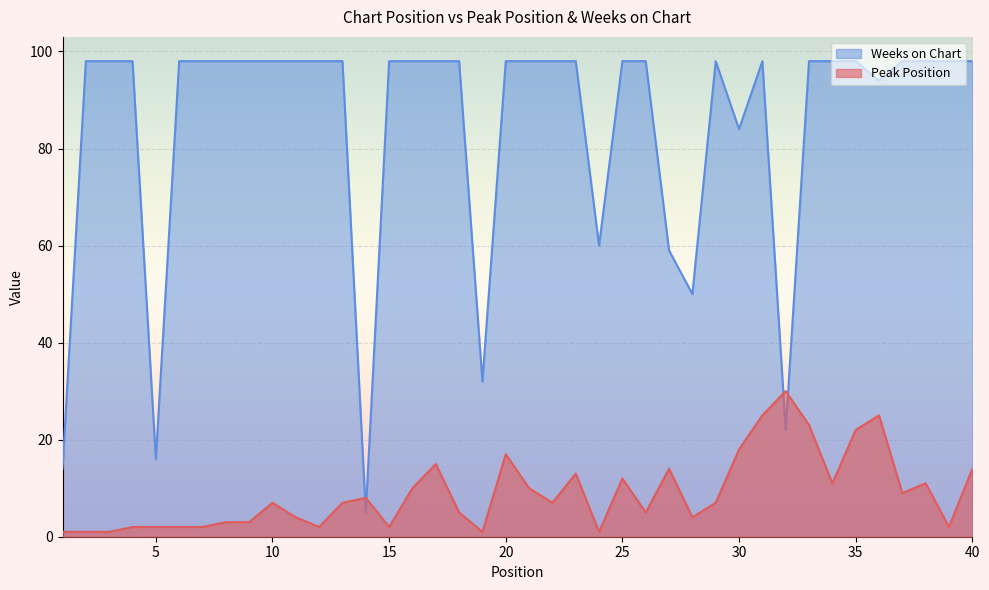

Reading left to right, list all the values displayed in this chart.

Peak Position: 1=1	2=1	3=1	4=2	5=2	6=2	7=2	8=3	9=3	10=7	11=4	12=2	13=7	14=8	15=2	16=10	17=15	18=5	19=1	20=17	21=10	22=7	23=13	24=1	25=12	26=5	27=14	28=4	29=7	30=18	31=25	32=30	33=23	34=11	35=22	36=25	37=9	38=11	39=2	40=14
Weeks on Chart: 1=14	2=98	3=98	4=98	5=16	6=98	7=98	8=98	9=98	10=98	11=98	12=98	13=98	14=5	15=98	16=98	17=98	18=98	19=32	20=98	21=98	22=98	23=98	24=60	25=98	26=98	27=59	28=50	29=98	30=84	31=98	32=22	33=98	34=98	35=98	36=94	37=98	38=98	39=98	40=98